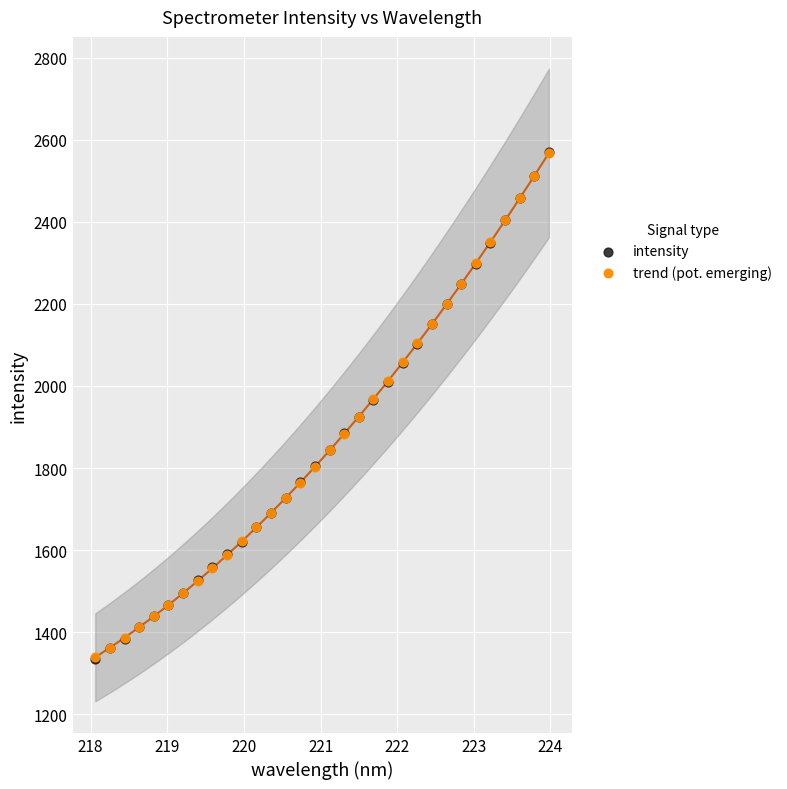

What are all the series names shown in the legend?

intensity, trend (pot. emerging)